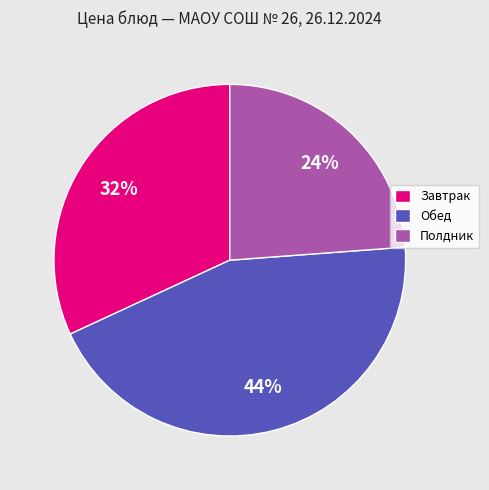

To the nearest percent, what portion does Полдник represent?

24%